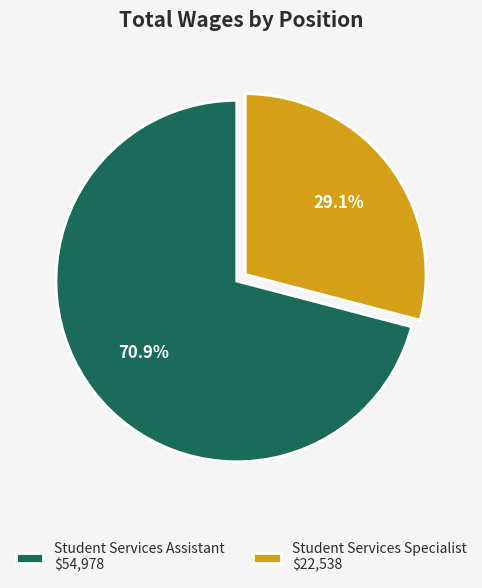

Rank the categories by value from highest to lowest.

Student Services Assistant, Student Services Specialist